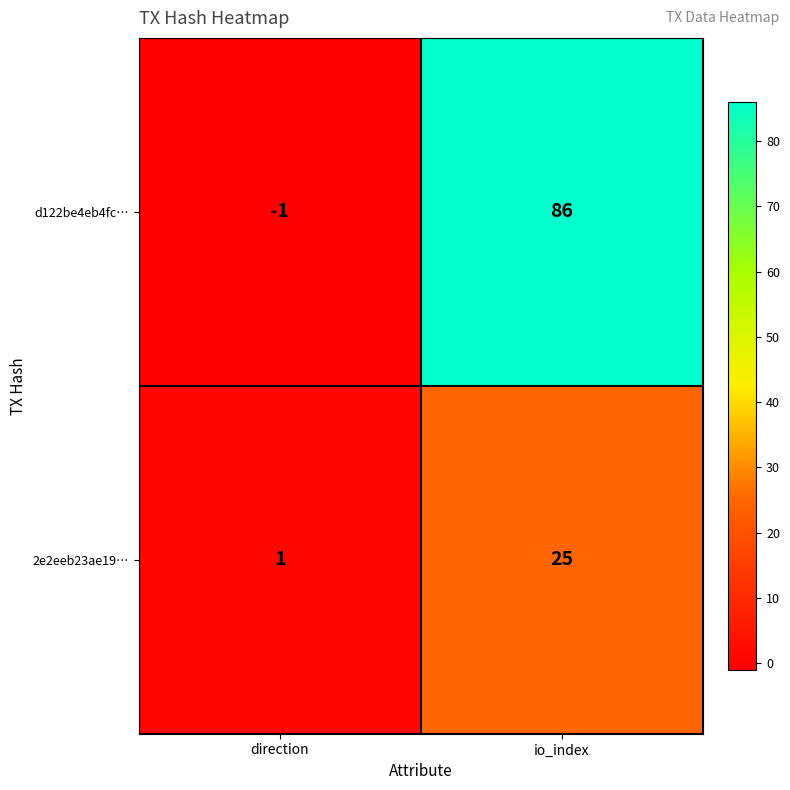

Is it true that 2e2eeb23ae19… equals 38 at io_index?

False